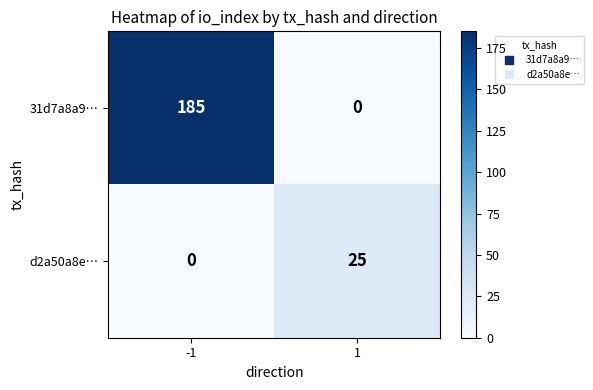

How many data points does each series have?

2